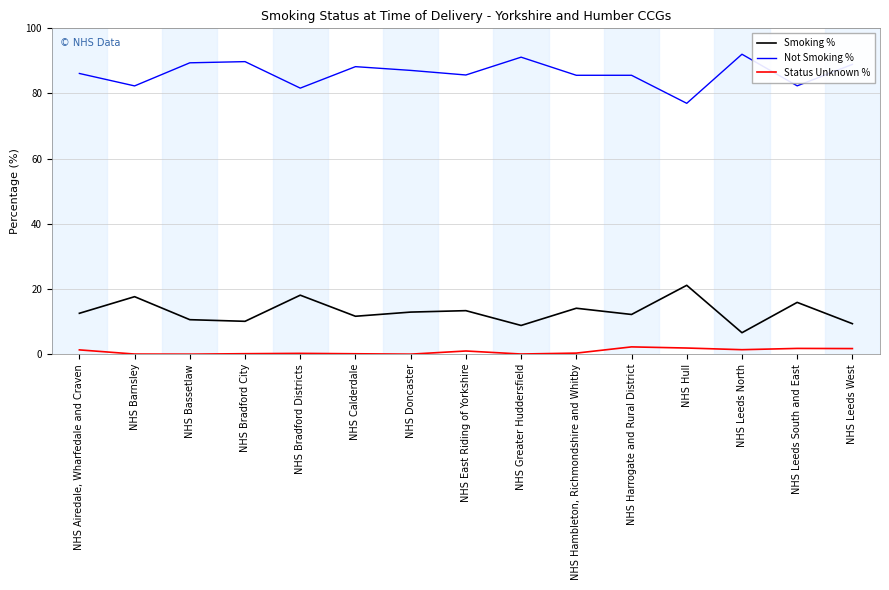

What is the total value across all series at NHS Doncaster?

100.0